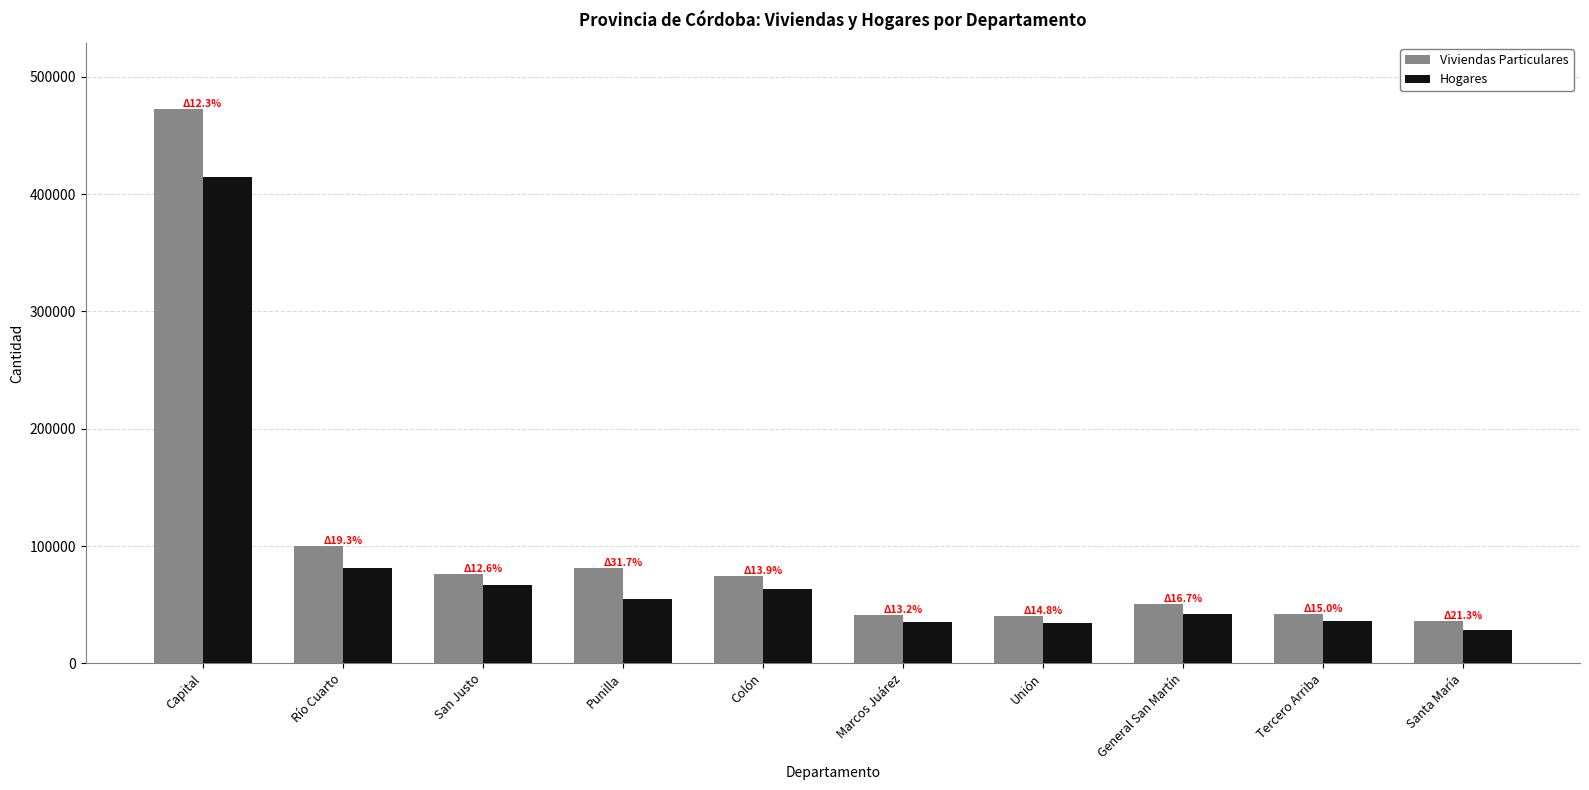

True or false: Viviendas Particulares has a value of 74060 at Colón.

True